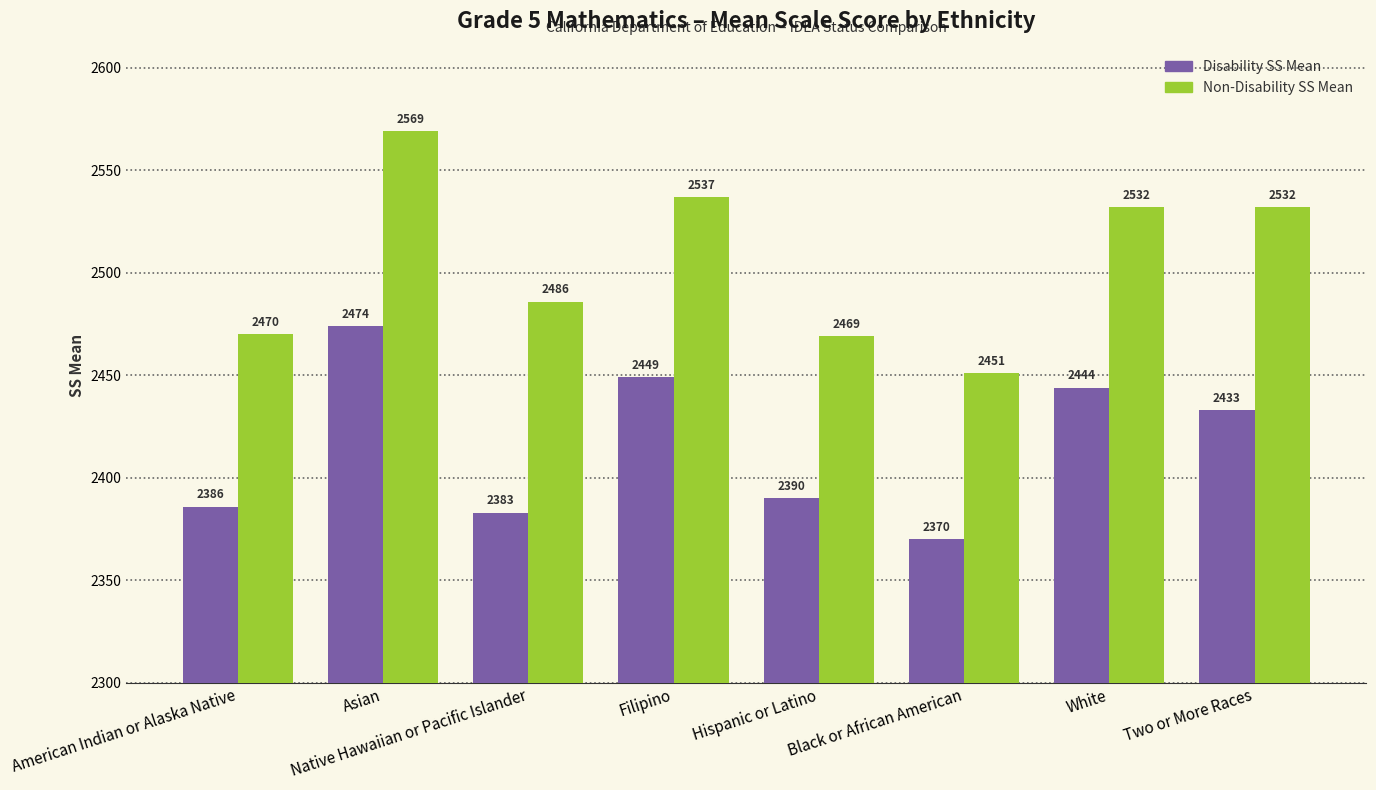

What value does the Non-Disability SS Mean series have at White, to the nearest 10?

2530